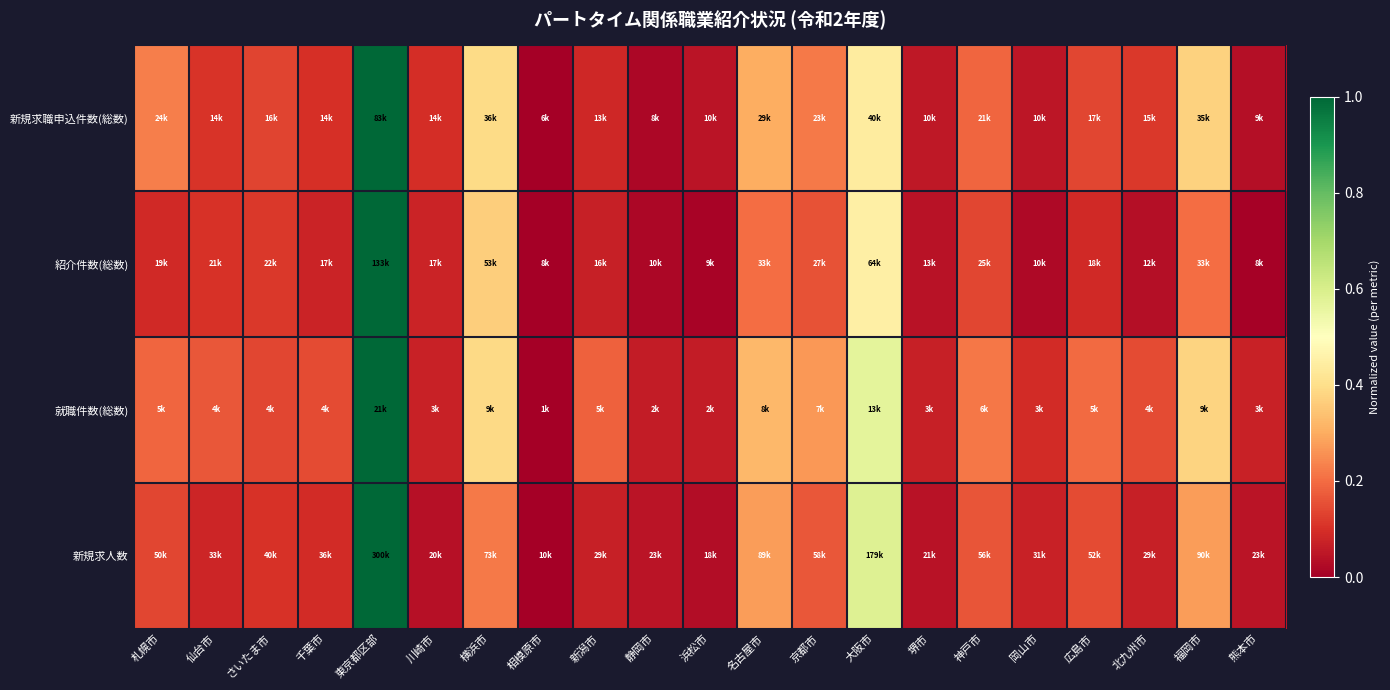

At 浜松市, list the series in order from smallest to largest.

紹介件数(総数), 新規求人数, 新規求職申込件数(総数), 就職件数(総数)